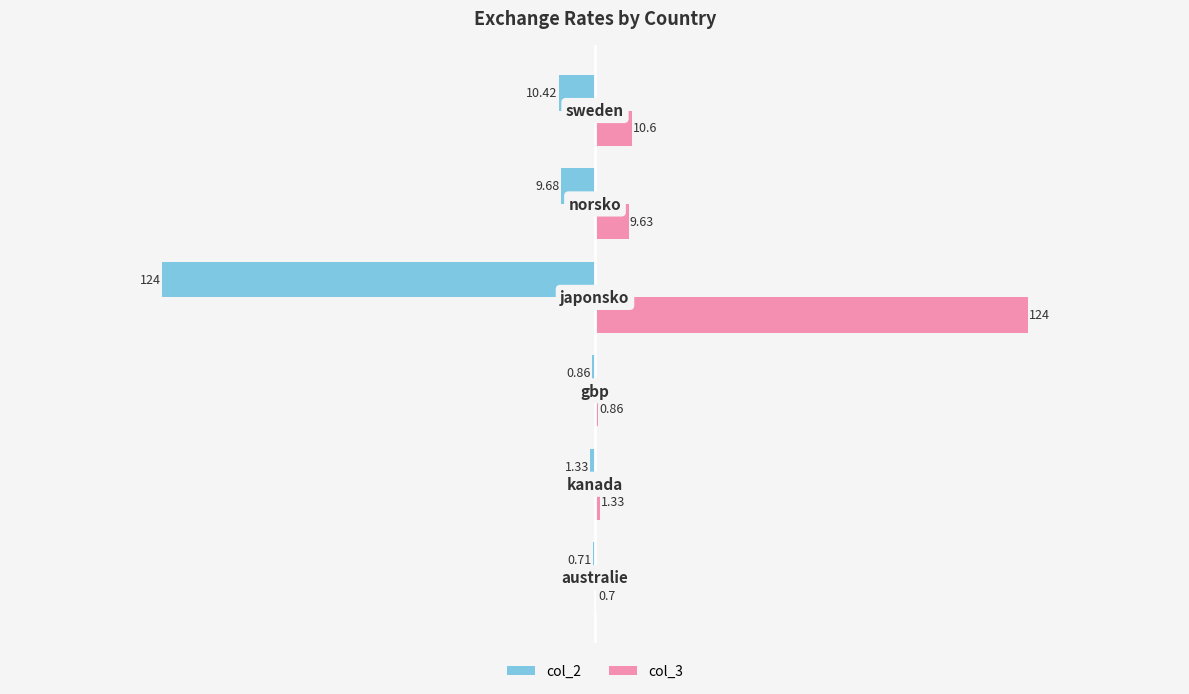

Which series has the largest total across all categories?

col_3